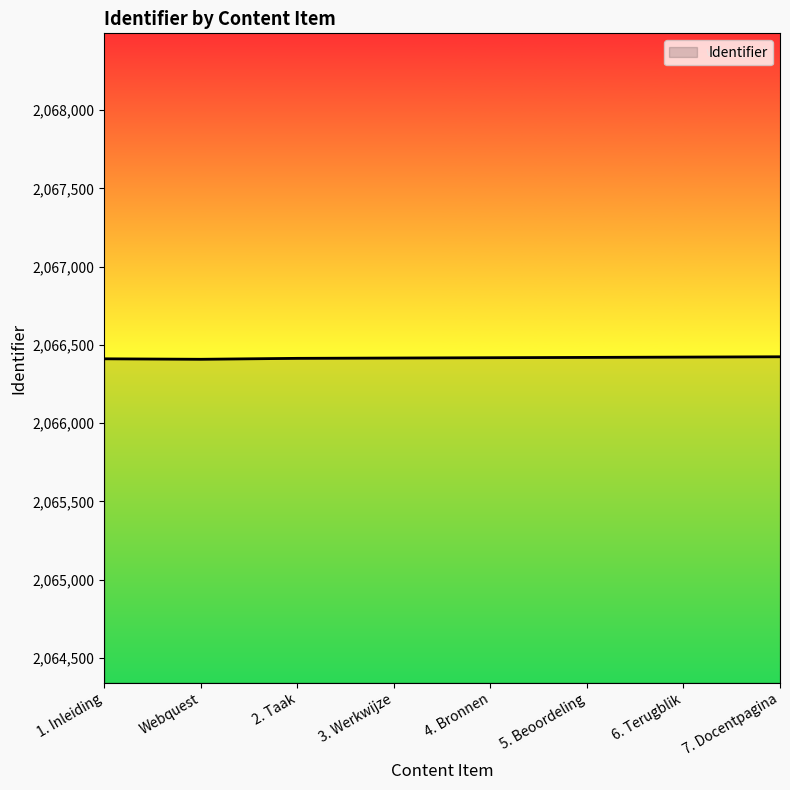

What is the greatest value displayed?

2066424